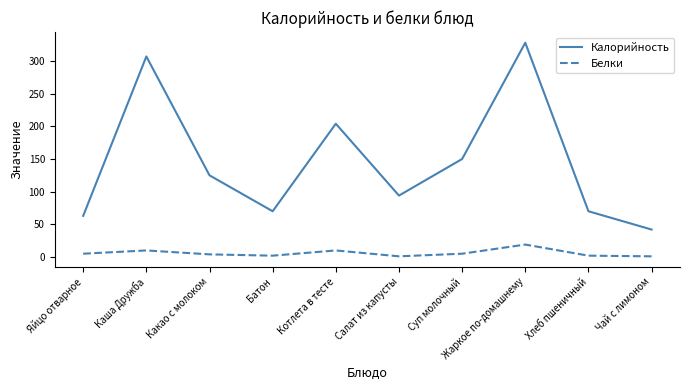

How many interior local peaks does the Белки series have?

3